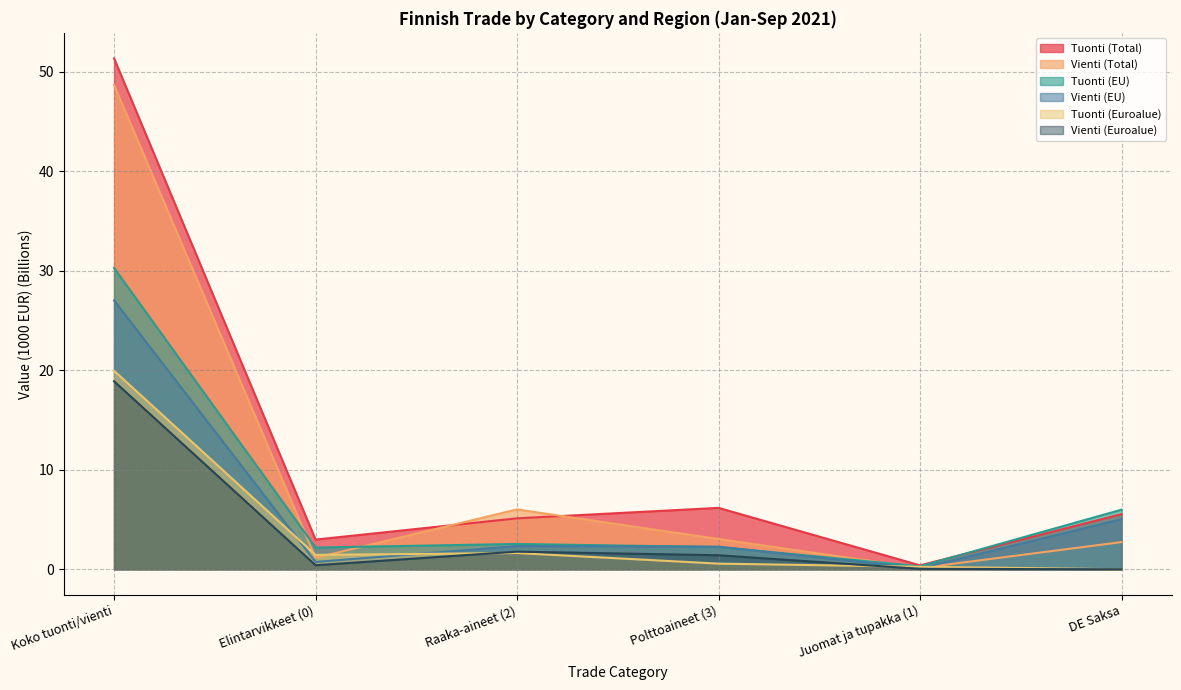

What is the label of the 2nd point from the right?

Juomat ja tupakka (1)